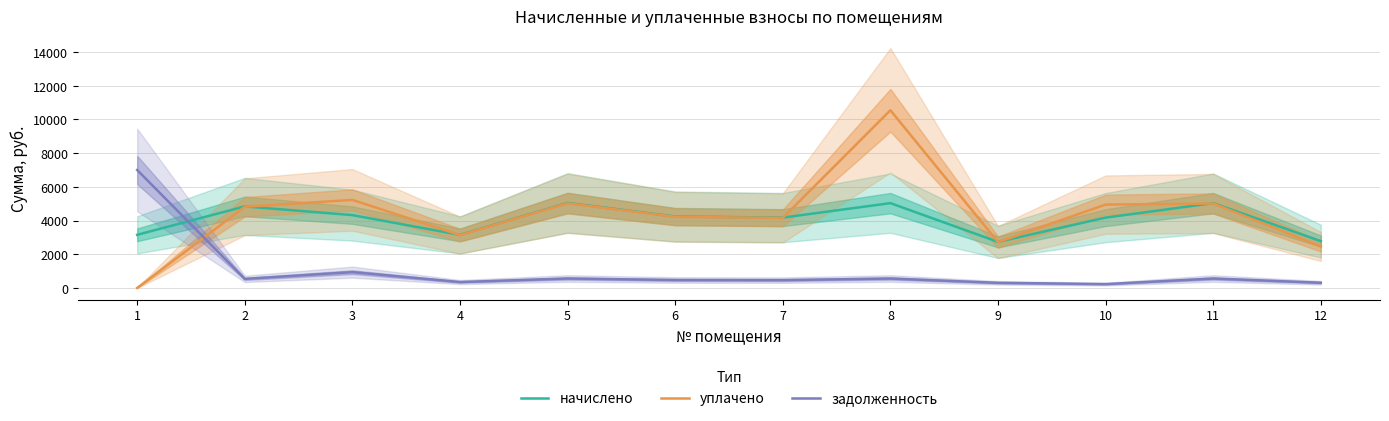

What are all the series names shown in the legend?

начислено, уплачено, задолженность